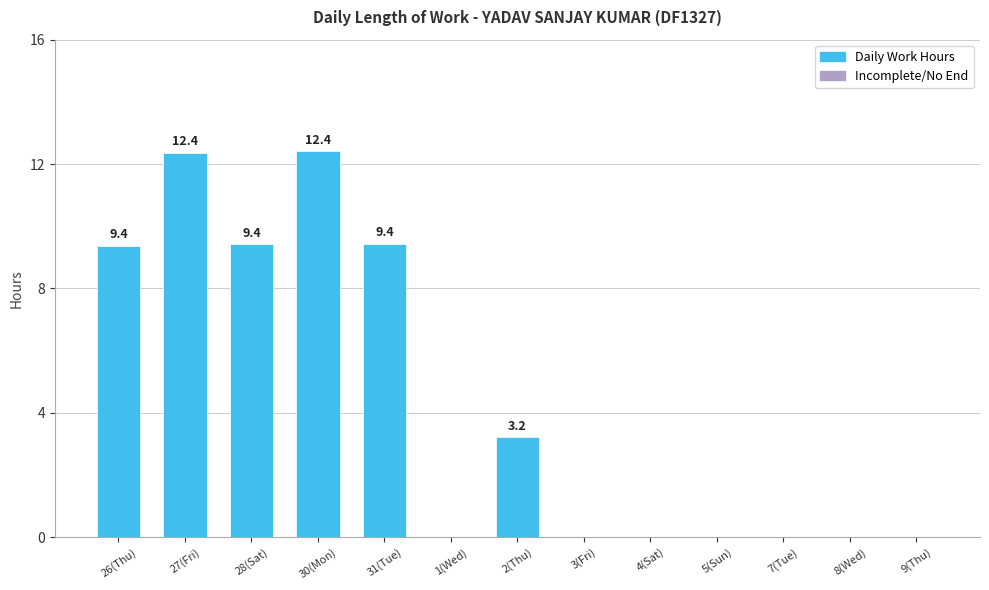

What is the sum of the values at 9(Thu) and 28(Sat)?

9.4